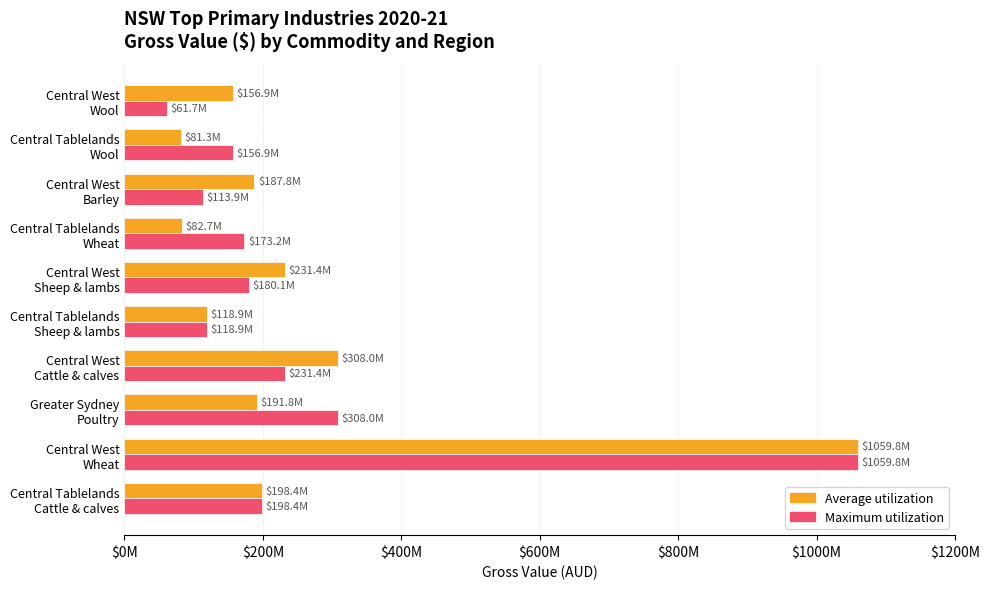

Rank the series by their maximum value, from lowest to highest.

Average utilization, Maximum utilization